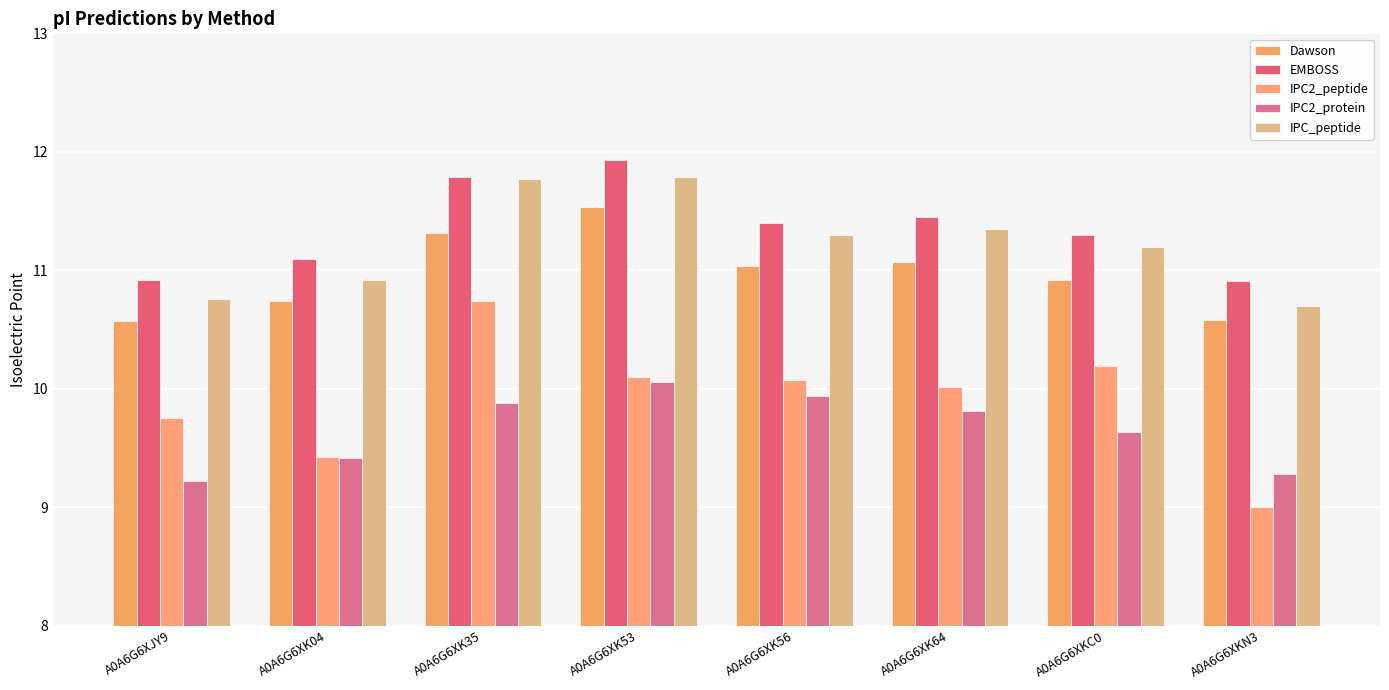

What is the approximate value of IPC2_protein at A0A6G6XK53?

10.1